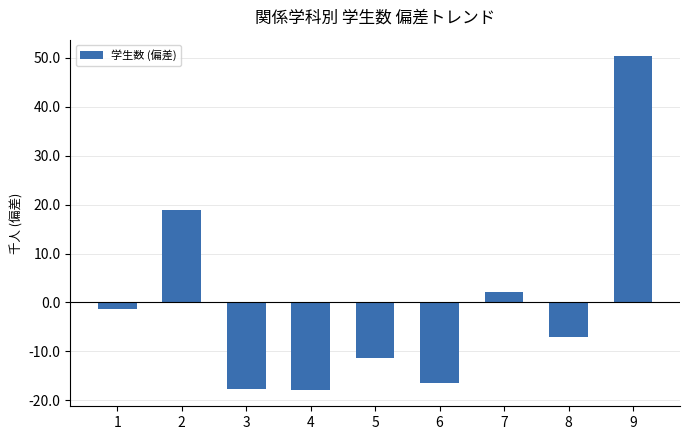

Does the chart contain stacked bars?

No